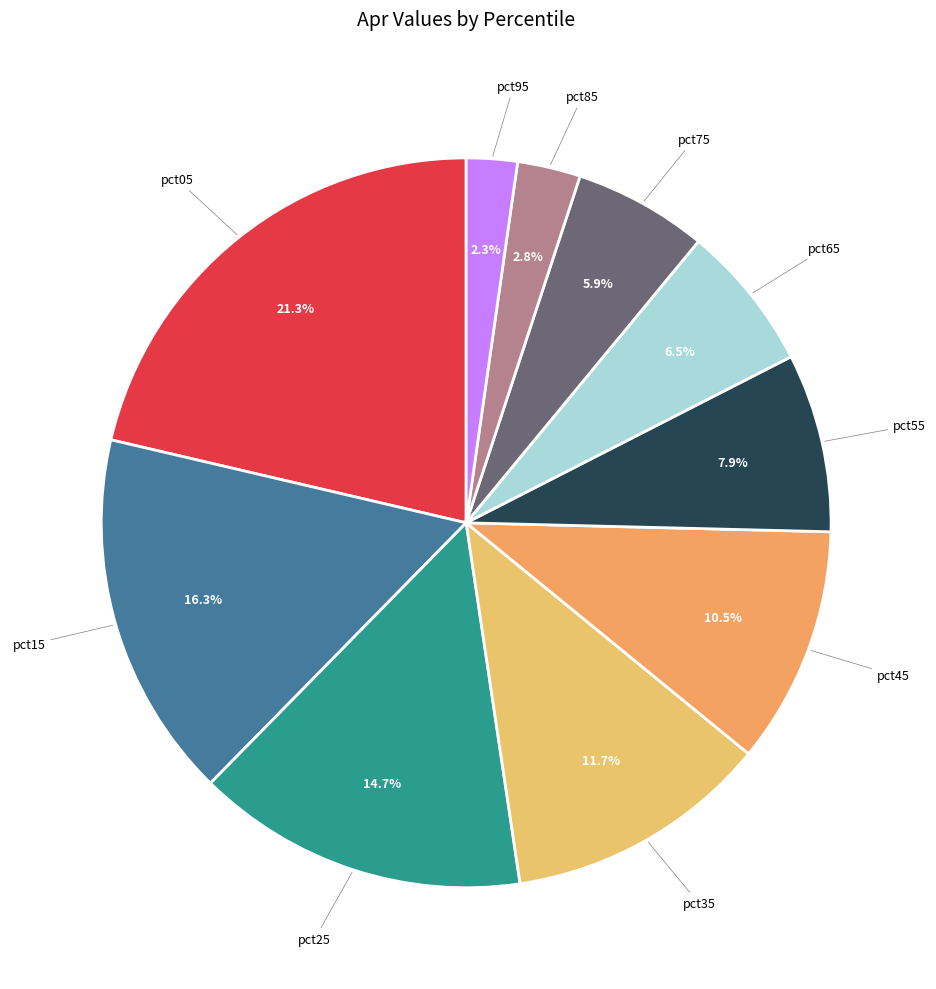

To the nearest percent, what portion does pct35 represent?

12%